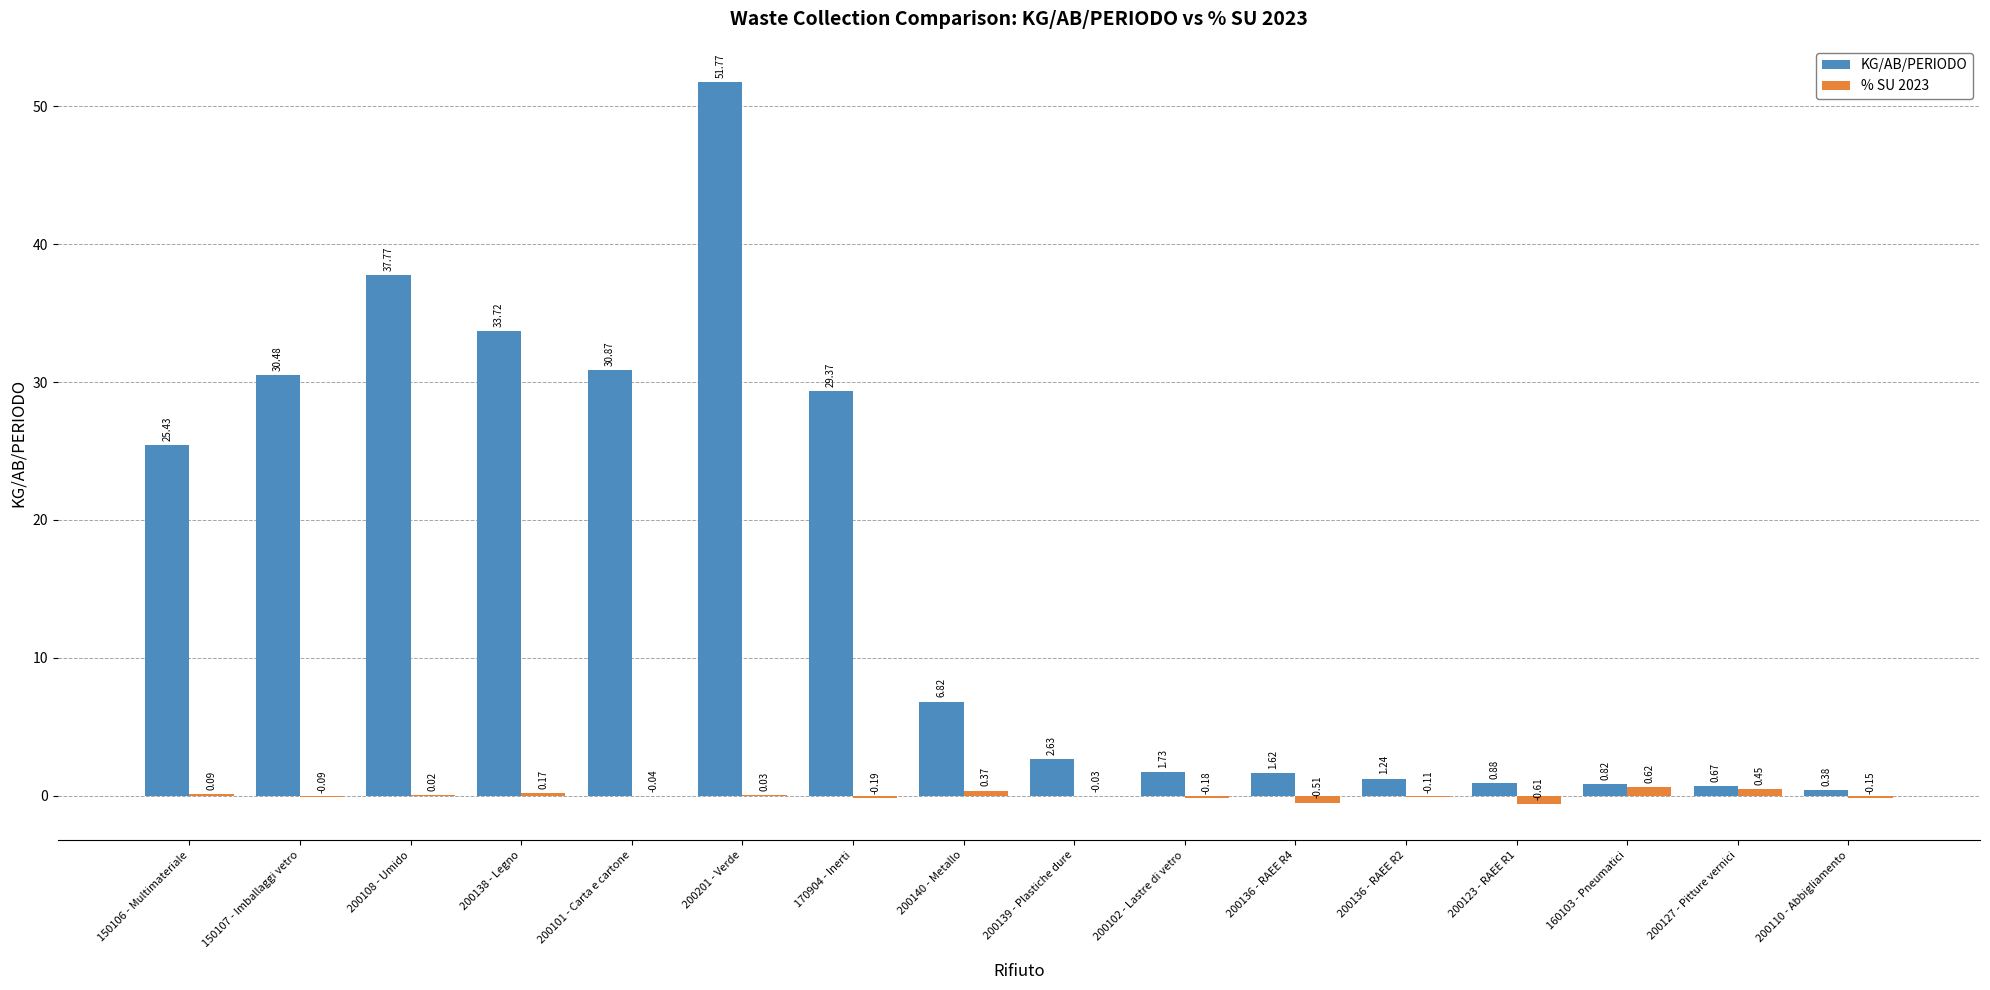

At which category is the sum across all series the highest?

200201 - Verde